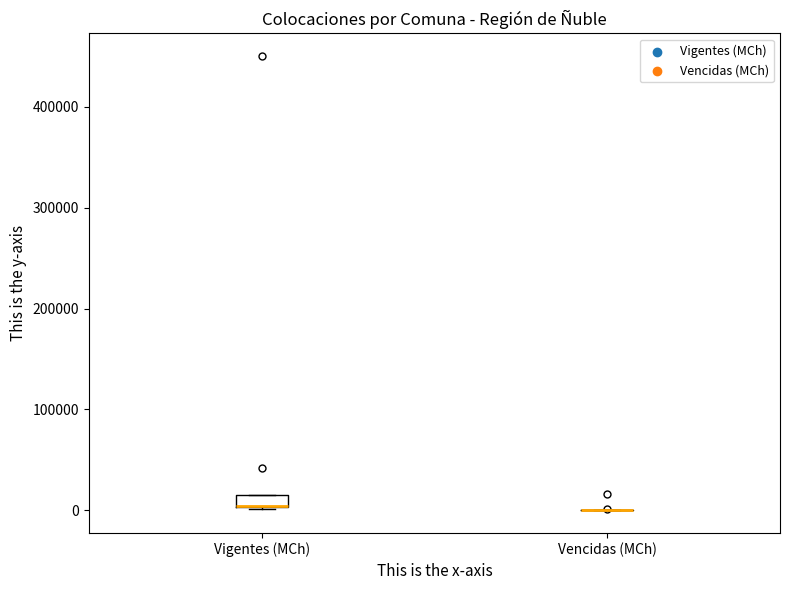

Which box is the tallest, from its lower edge to its upper edge?

Vigentes (MCh)